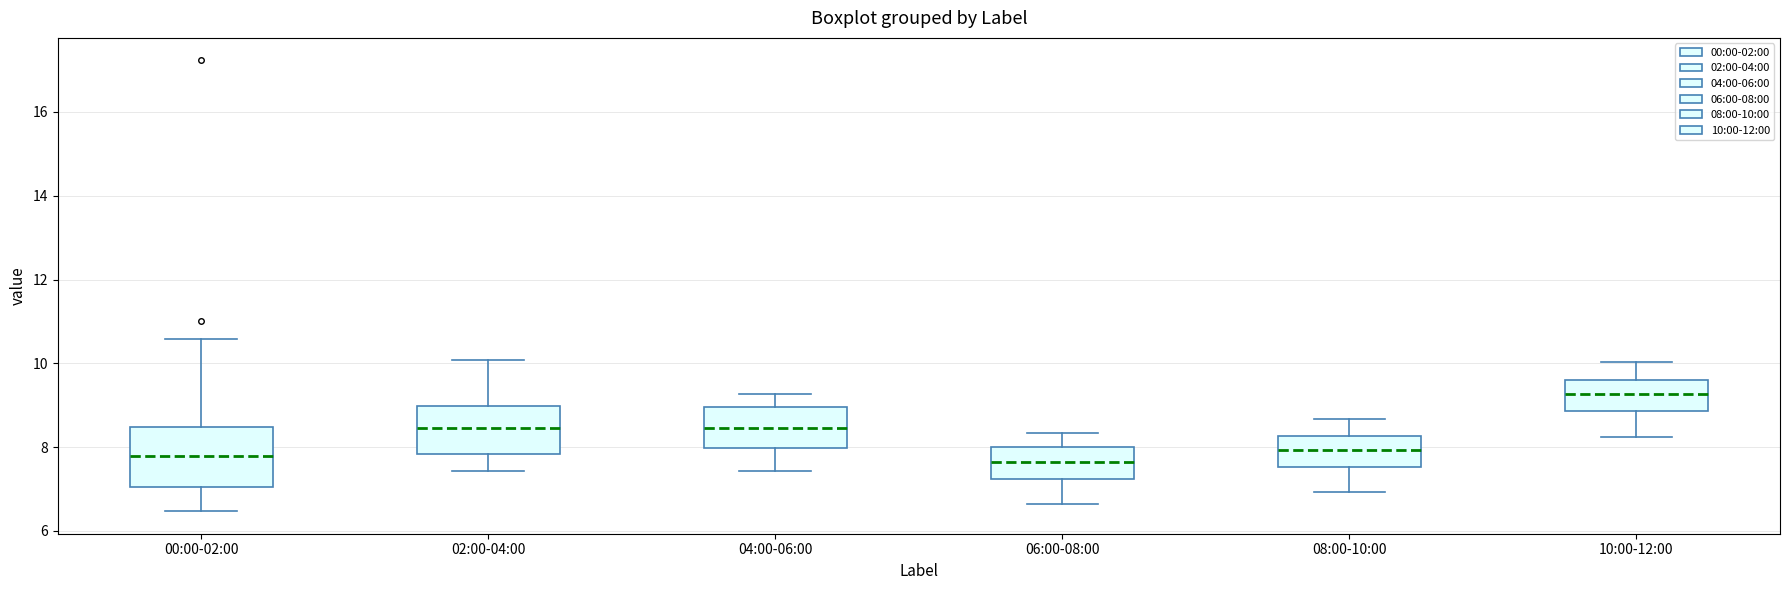

Where does the median line of the box for 00:00-02:00 sit on the y-axis? The values are not printed on the chart, so give them approximately, as read against the axis.

7.8